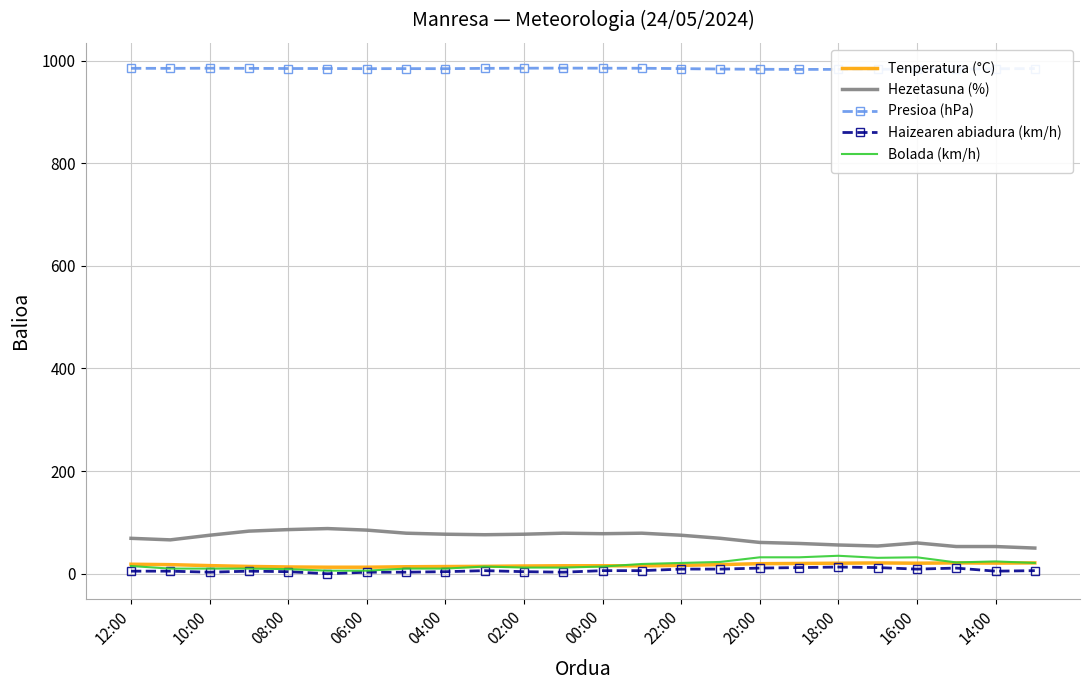

True or false: Hezetasuna (%) has a value of 56.0 at 18:00.

True